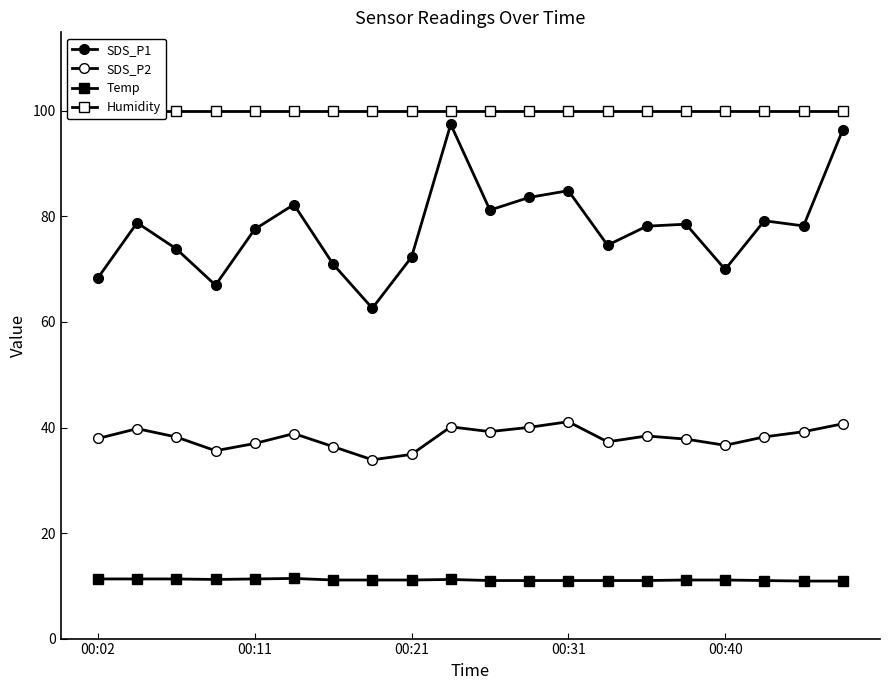

How many lines are shown in the chart?

4